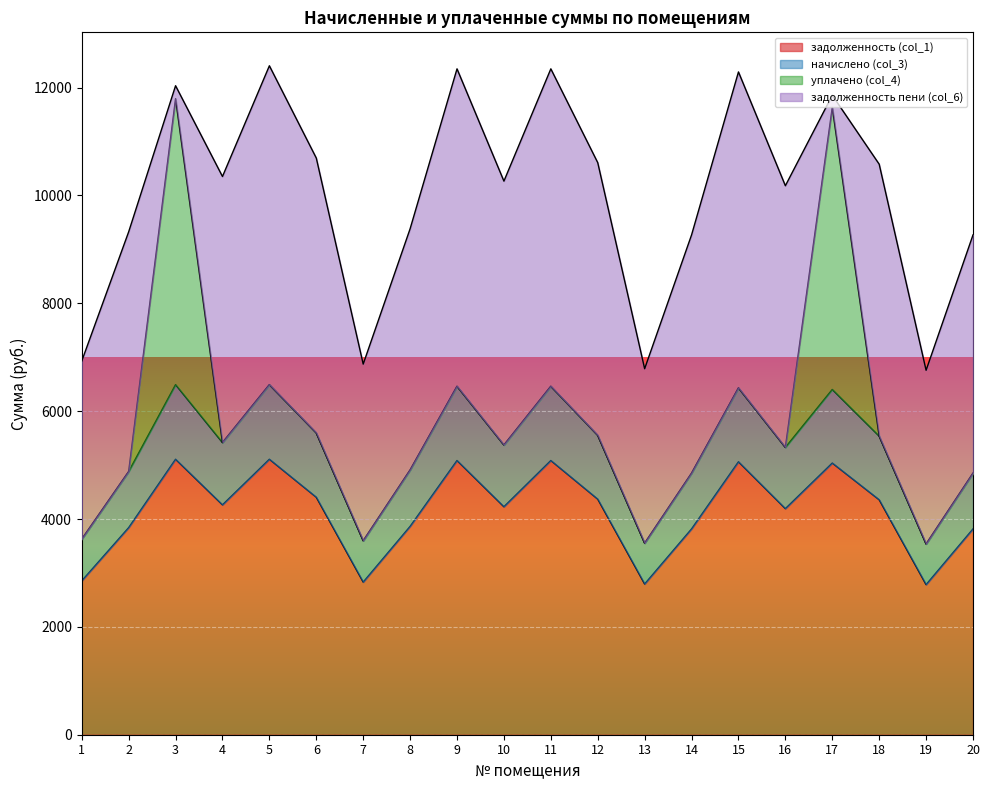

List the labels in order of начислено (col_3) value, smallest first.

19, 13, 7, 1, 14, 20, 2, 8, 16, 10, 4, 18, 12, 6, 17, 15, 9, 11, 3, 5